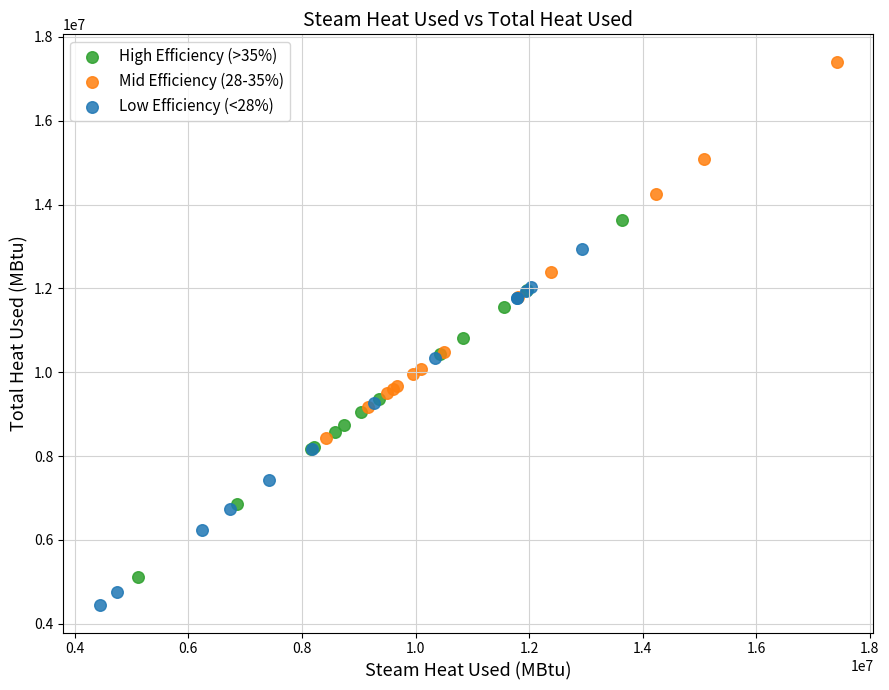

Which series reaches the minimum Y coordinate?

Low Efficiency (<28%)